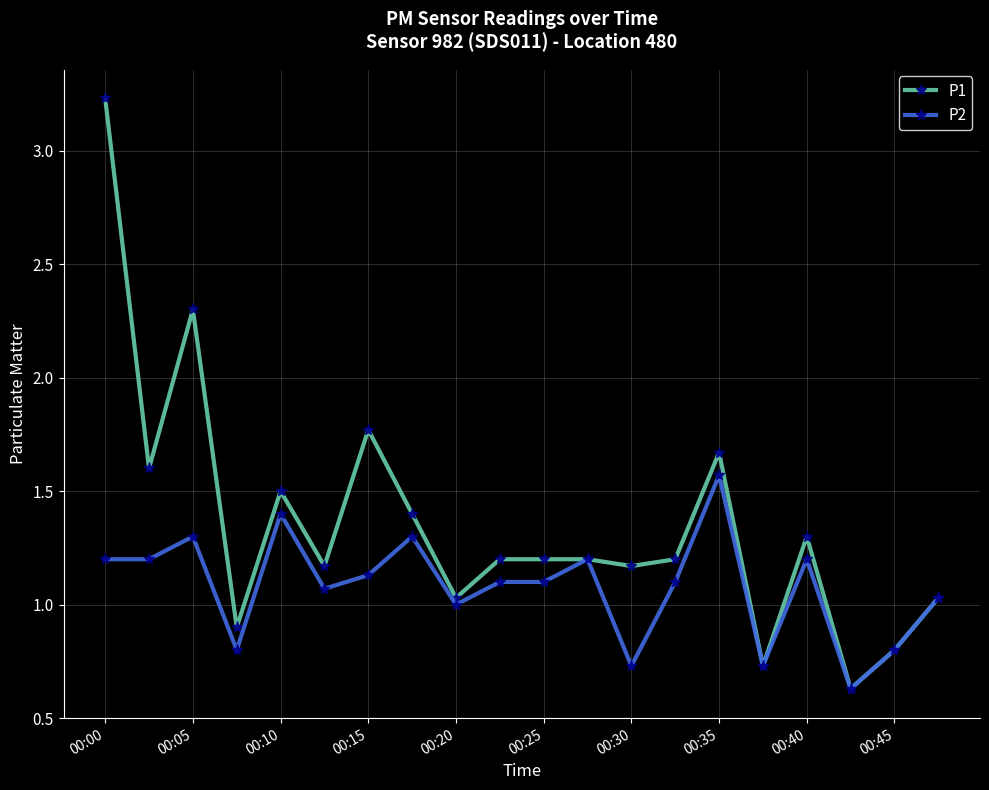

At how many categories does at least one series exceed 2?

2